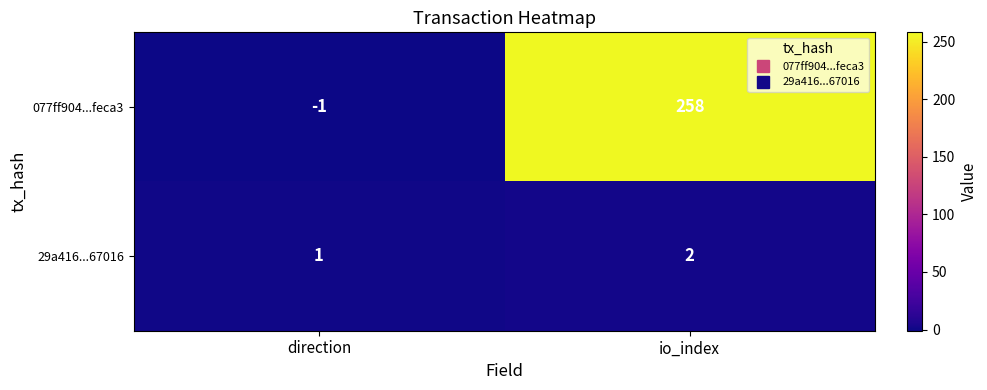

At how many categories does at least one series exceed 59?

1